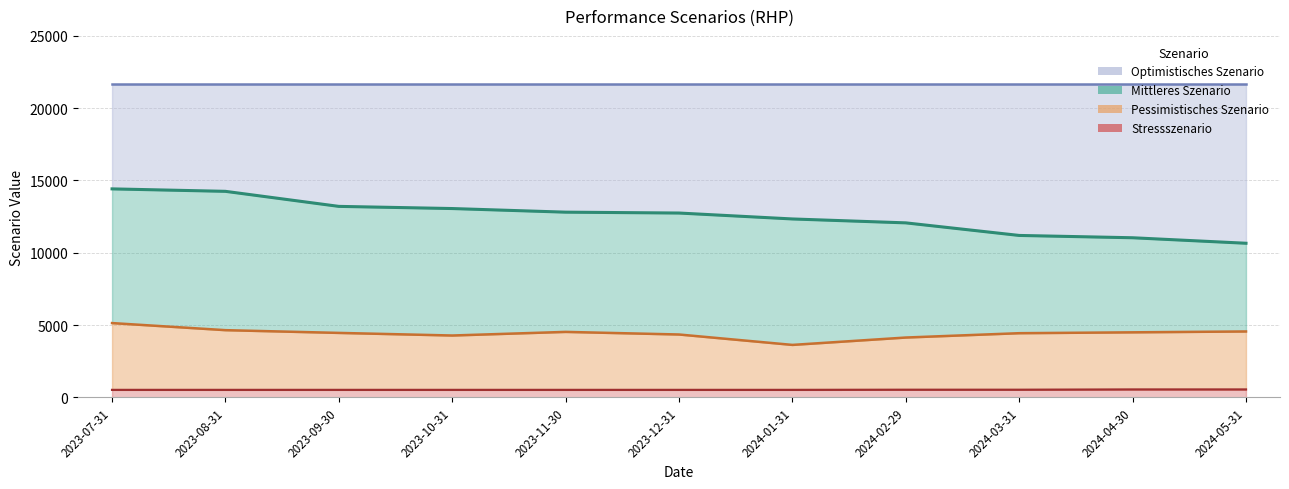

Which series has the widest spread of values?

Mittleres Szenario